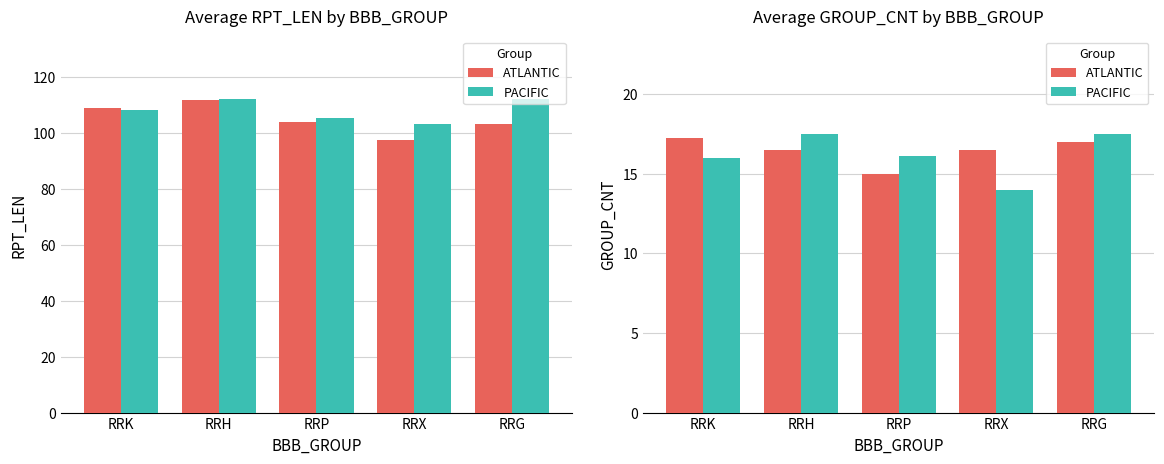

What is the smallest value displayed?

14.0